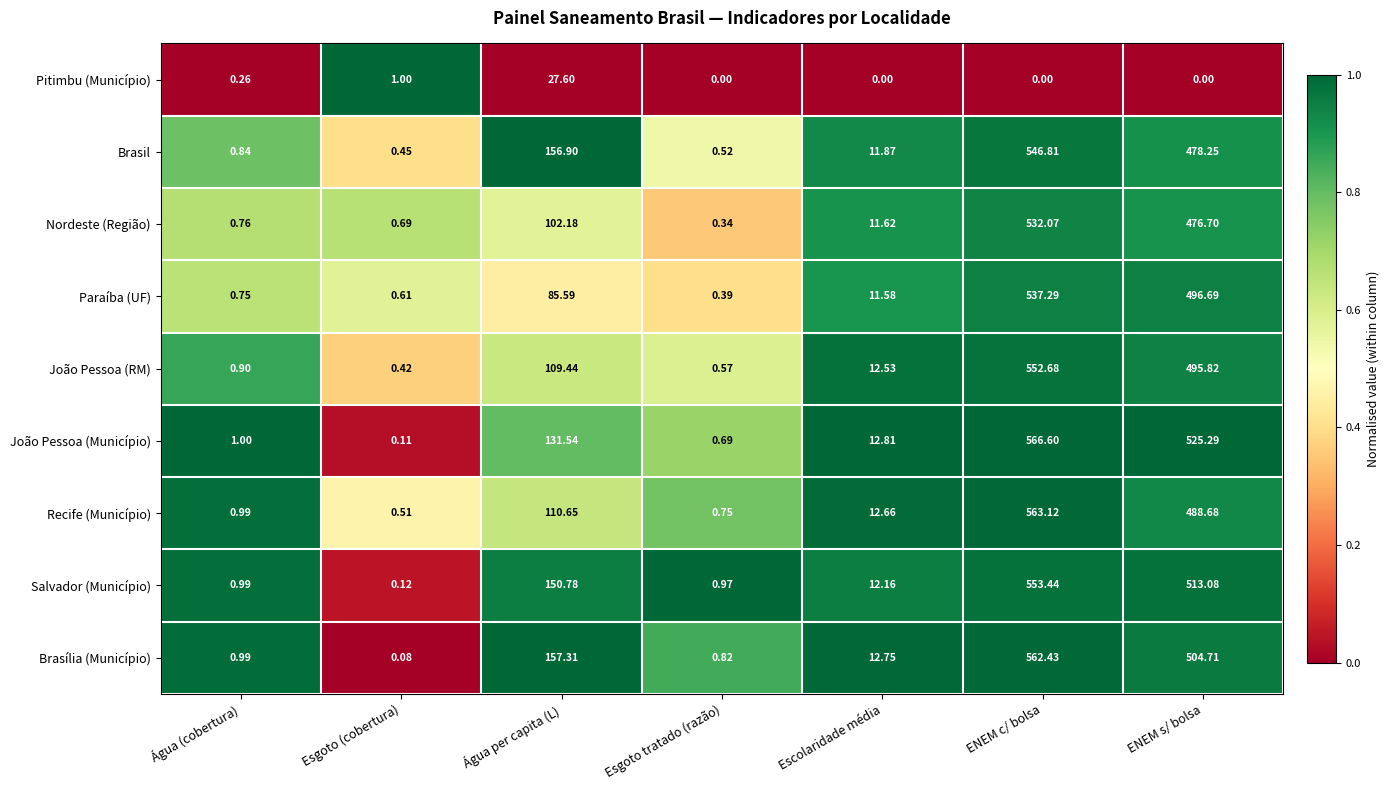

Which series has the largest range (max minus min)?

João Pessoa (Município)